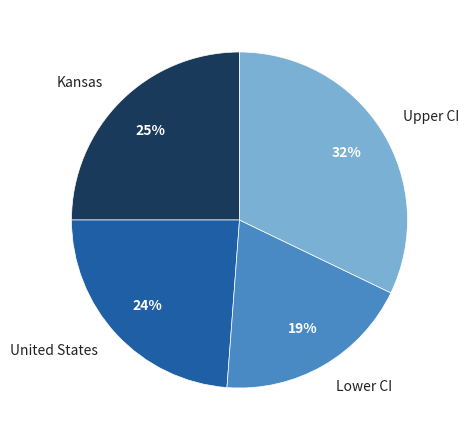

Between United States and Lower CI, which is larger?

United States